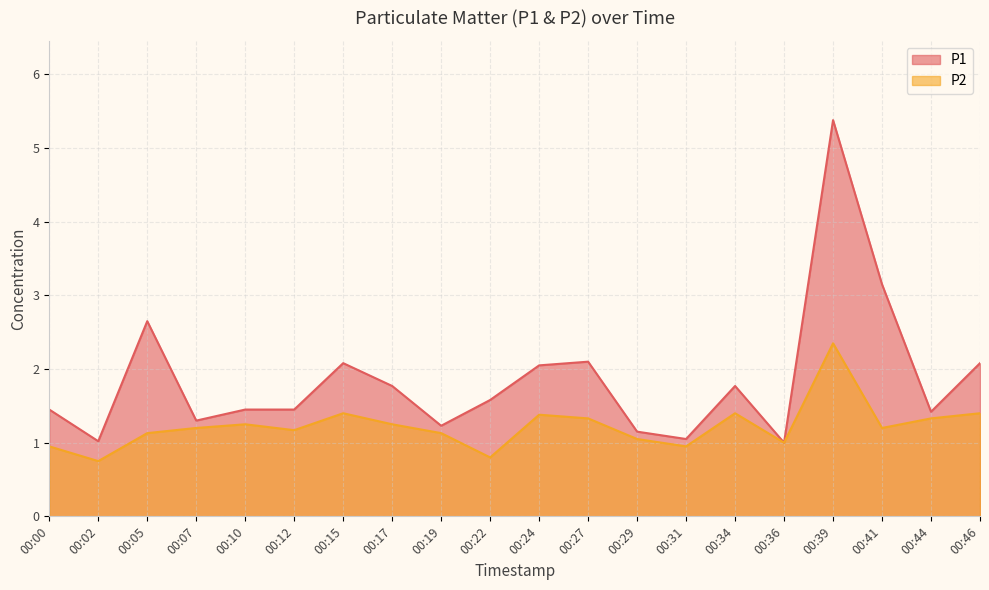

True or false: P2 has more than 2 interior local peaks.

True